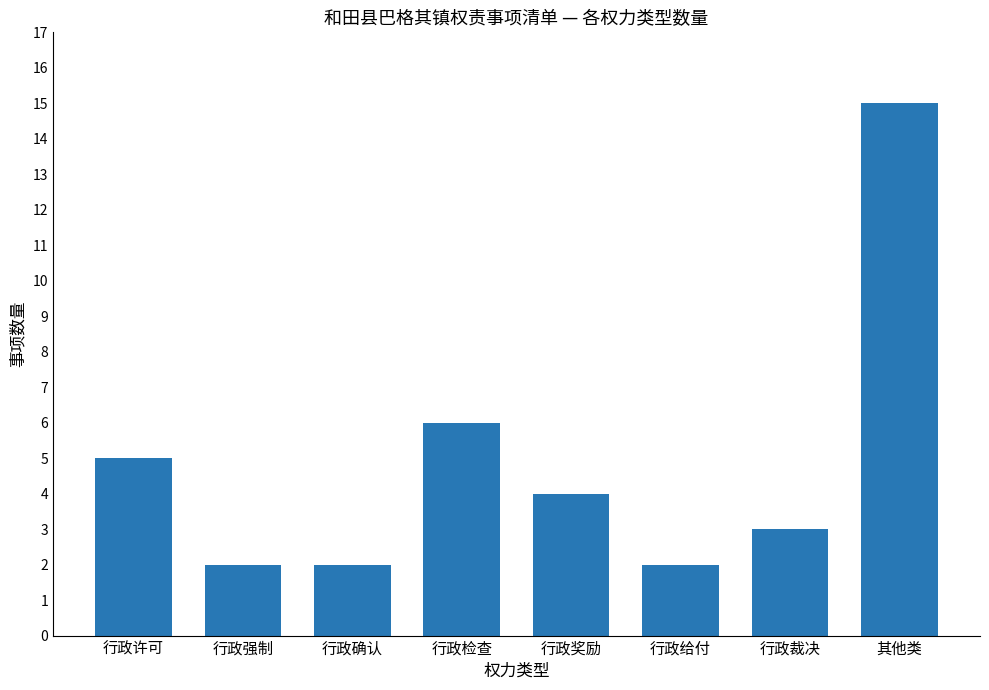

What is the ratio of the value at 行政许可 to the value at 其他类?

0.3